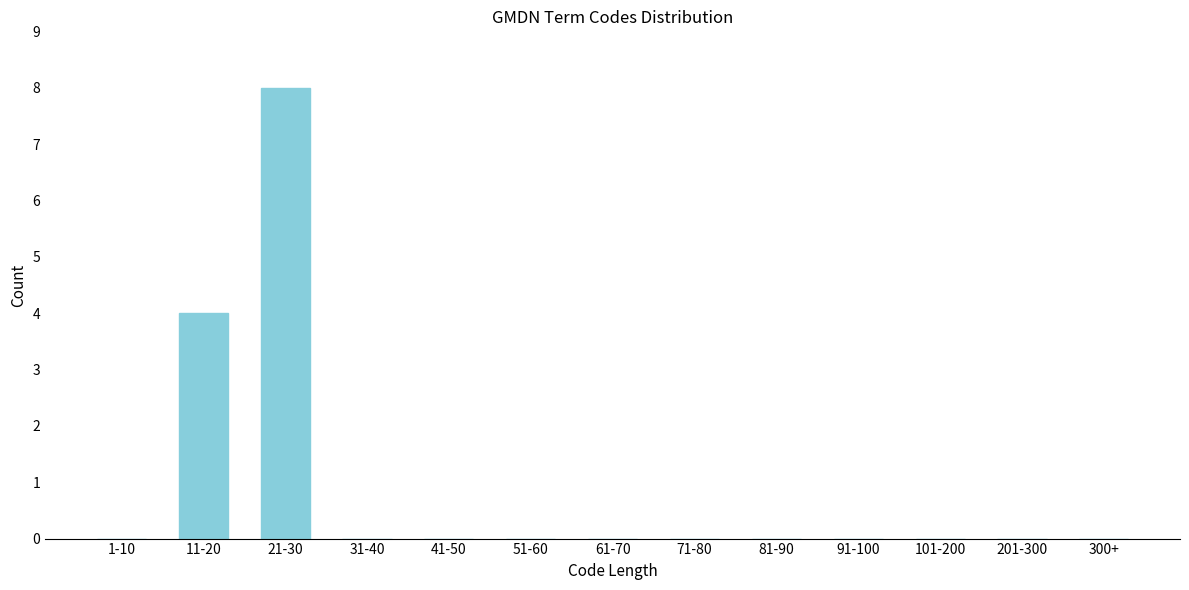

Reading left to right, what are all the values shown in this chart?

1-10=0	11-20=4	21-30=8	31-40=0	41-50=0	51-60=0	61-70=0	71-80=0	81-90=0	91-100=0	101-200=0	201-300=0	300+=0